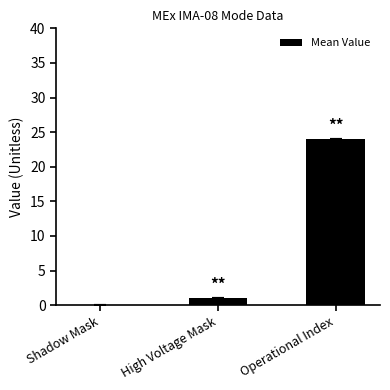

What is the greatest value displayed?

24